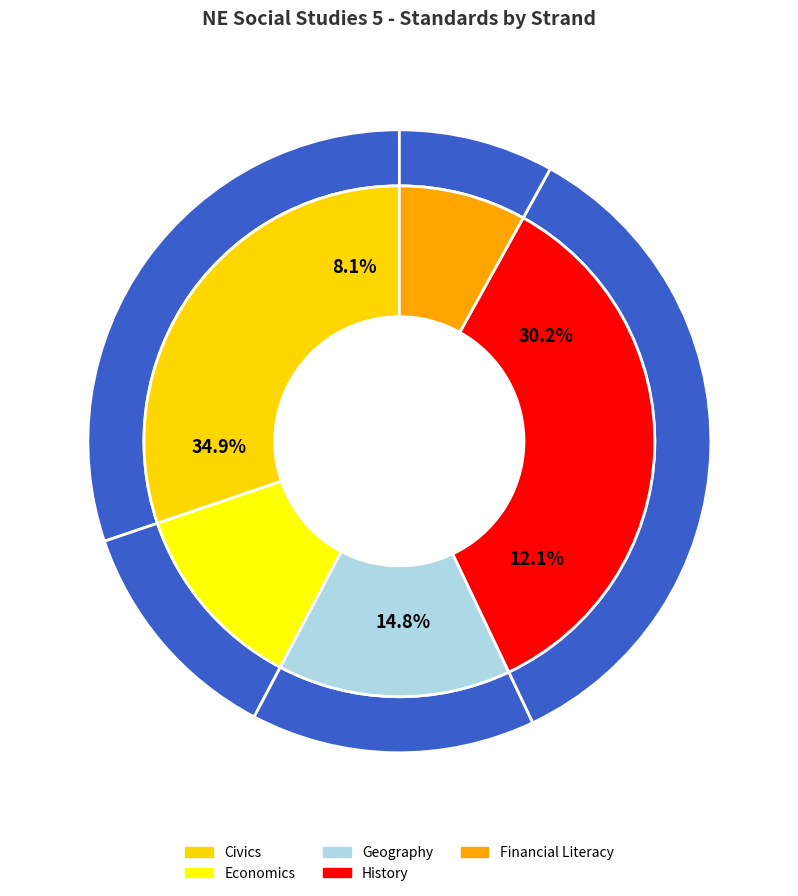

What portion of the pie excludes Financial Literacy?

91.9%